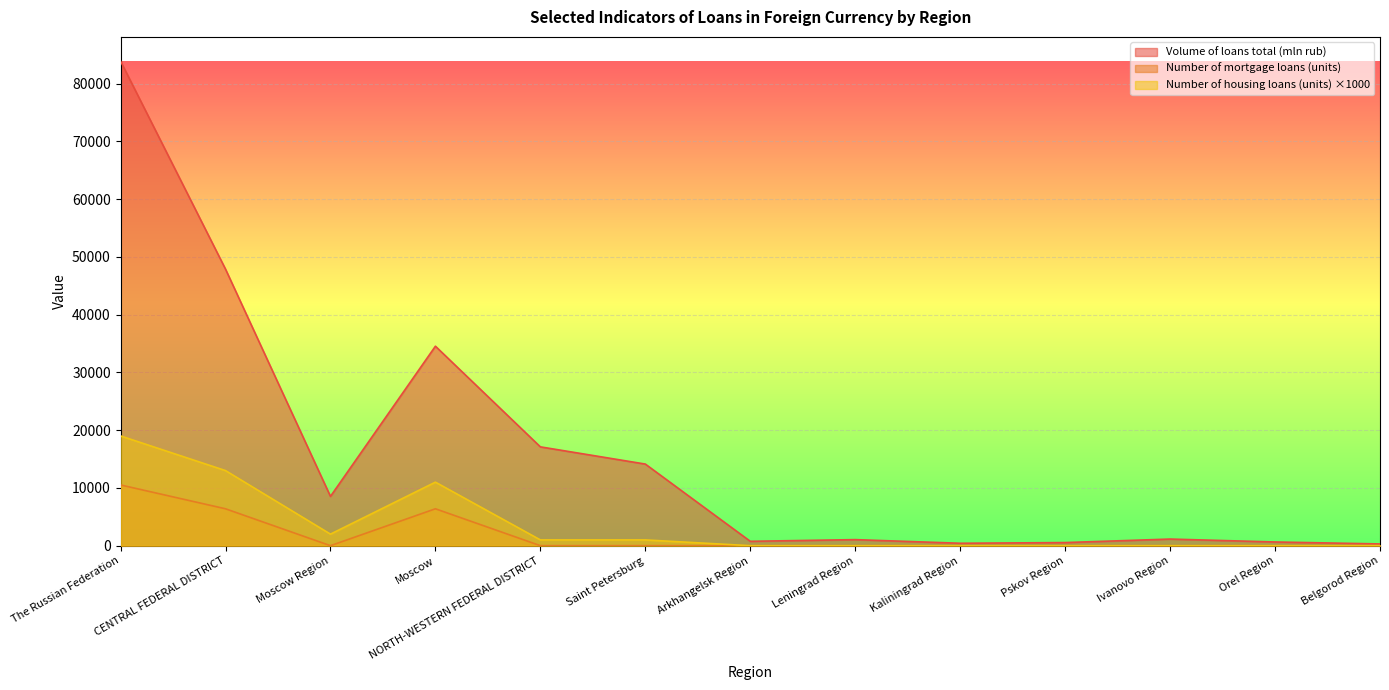

What is the sum of the Number of mortgage loans (units) values at Moscow and Belgorod Region?

6389